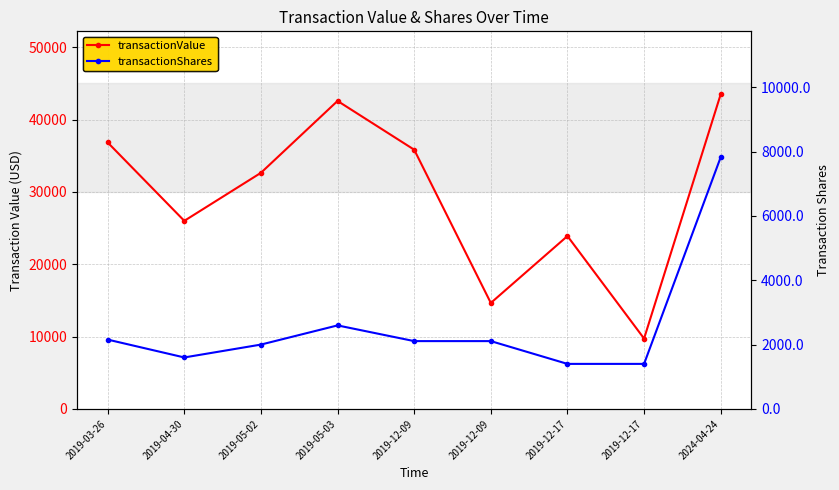

Which series has the largest total across all categories?

transactionValue